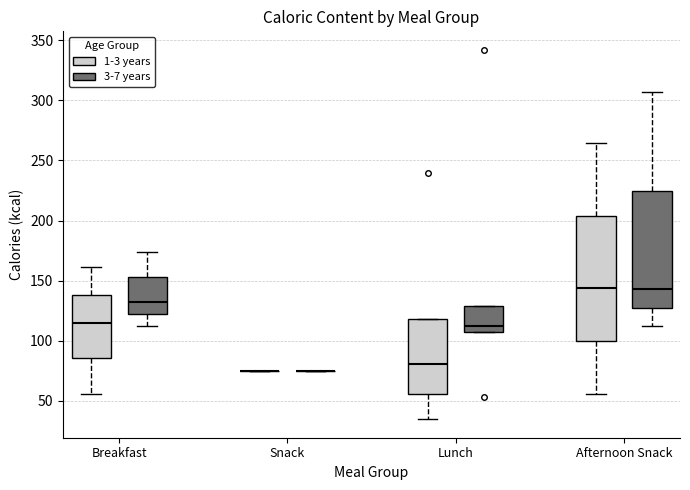

Reading left to right, transcribe this box plot: for each box, give where its median line is, the range the box spans, and where its two whiskers end, as read against the y-axis. The values are not printed on the chart, so give them approximately, as read against the axis.

Breakfast (1-3 years): median 115, box 85 to 140, whiskers 55 to 160
Breakfast (3-7 years): median 135, box 120 to 155, whiskers 110 to 175
Snack (1-3 years): box collapsed to a line at 75, whiskers 75 to 75
Snack (3-7 years): box collapsed to a line at 75, whiskers 75 to 75
Lunch (1-3 years): median 80, box 55 to 120, whiskers 35 to 120
Lunch (3-7 years): median 110 (just above the box's lower edge), box 110 to 130, whiskers 110 to 130
Afternoon Snack (1-3 years): median 145, box 100 to 205, whiskers 55 to 265
Afternoon Snack (3-7 years): median 145, box 130 to 225, whiskers 110 to 305